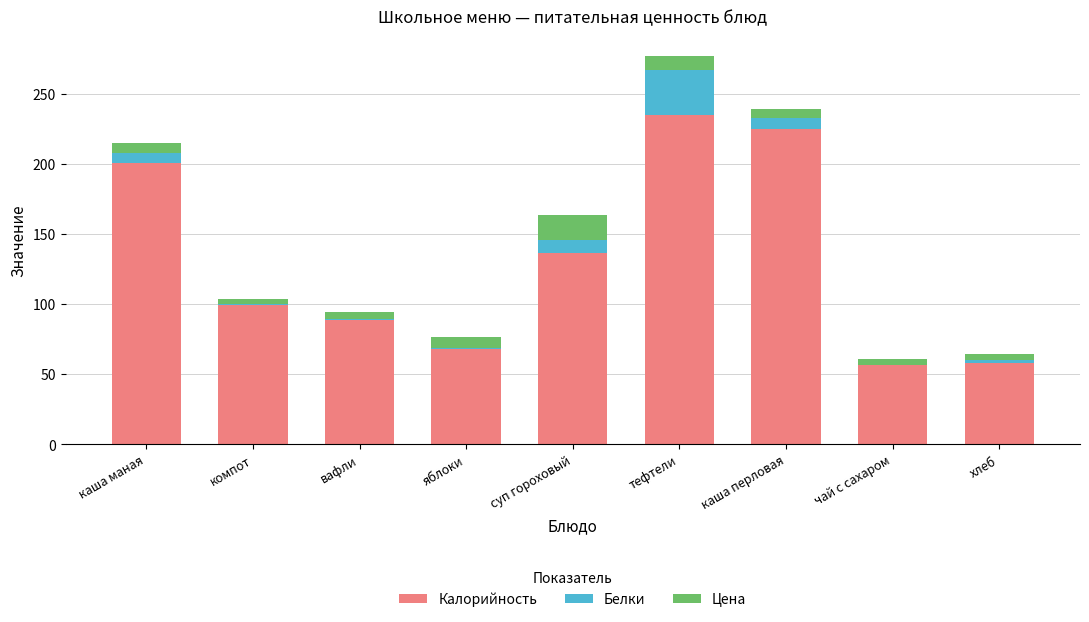

Are the bars horizontal?

No